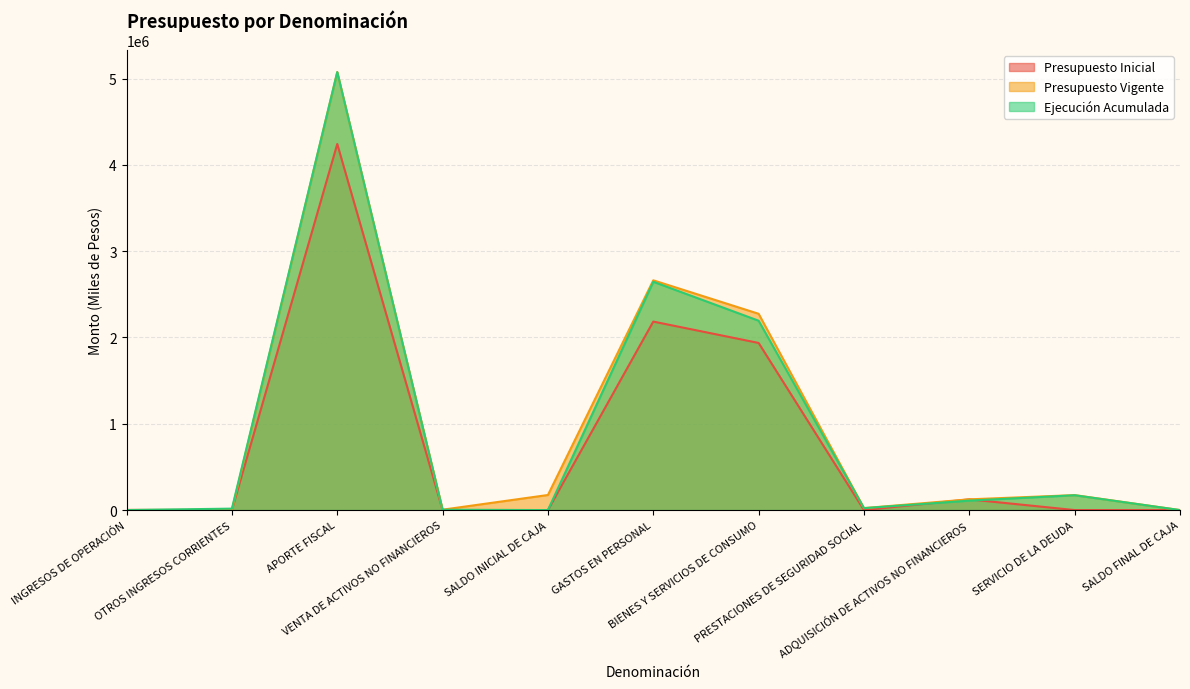

What is the average value of the Presupuesto Vigente series?

955949